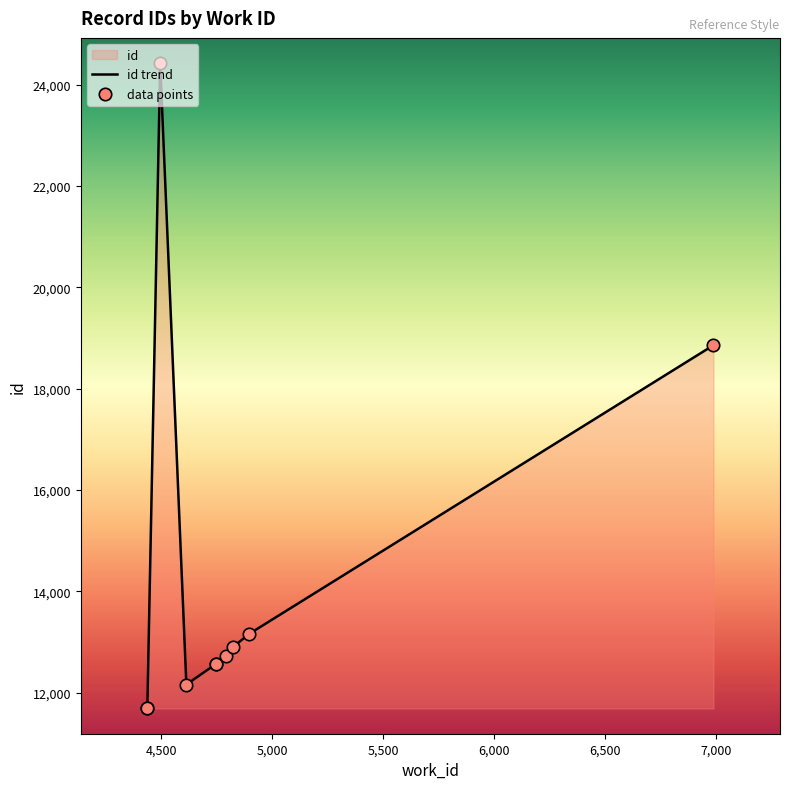

Which series has the widest spread of Y values?

id trend